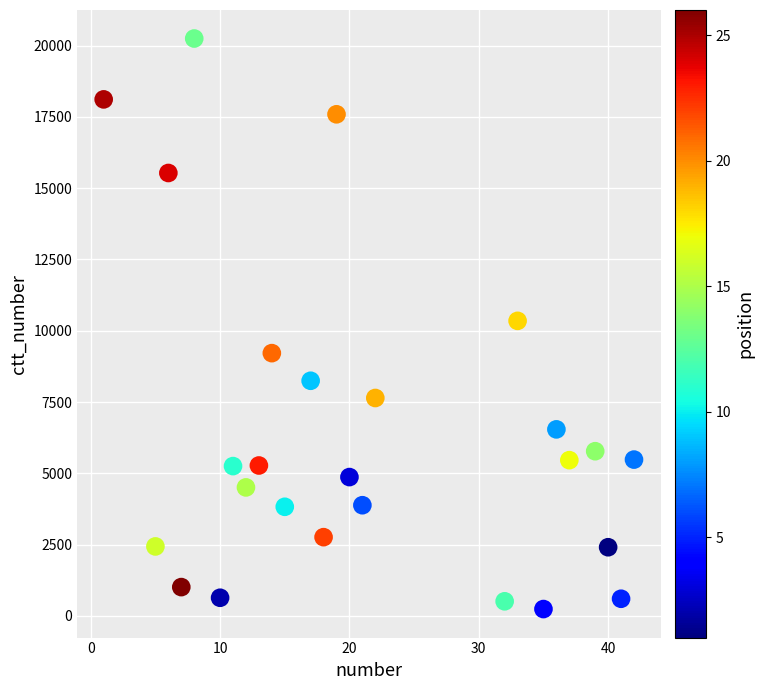

What is the range of Y values (max minus min)?

20006